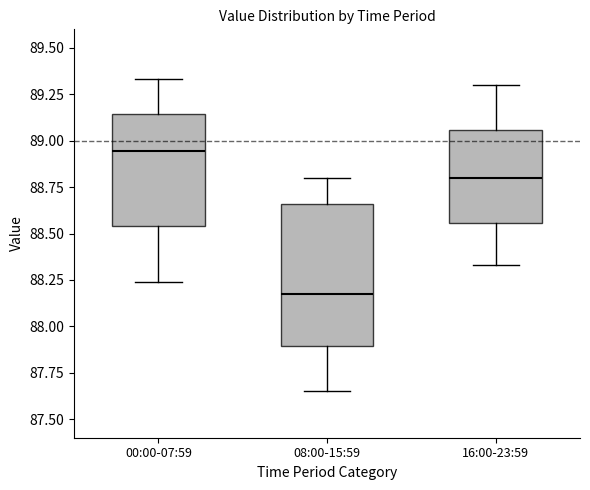

Reading left to right, read every box against the y-axis: the position of its median line, the range the box covers, and the ends of its whiskers. The values are not printed on the chart, so give them approximately, as read against the axis.

00:00-07:59: median 88.95, box 88.55 to 89.15, whiskers 88.25 to 89.35
08:00-15:59: median 88.20, box 87.90 to 88.65, whiskers 87.65 to 88.80
16:00-23:59: median 88.80, box 88.55 to 89.05, whiskers 88.35 to 89.30